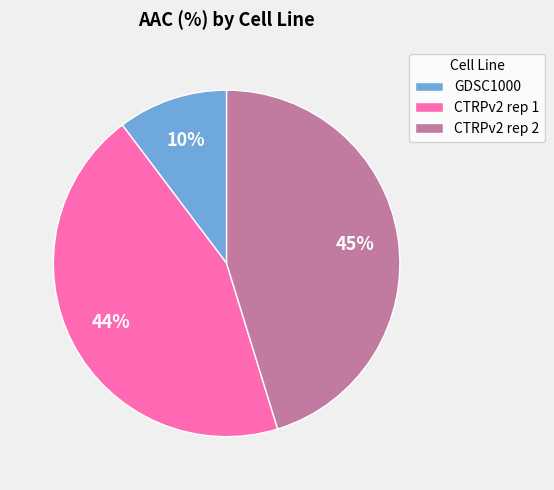

Approximately how many times larger is the value at CTRPv2 rep 1 compared to CTRPv2 rep 2?

1.0